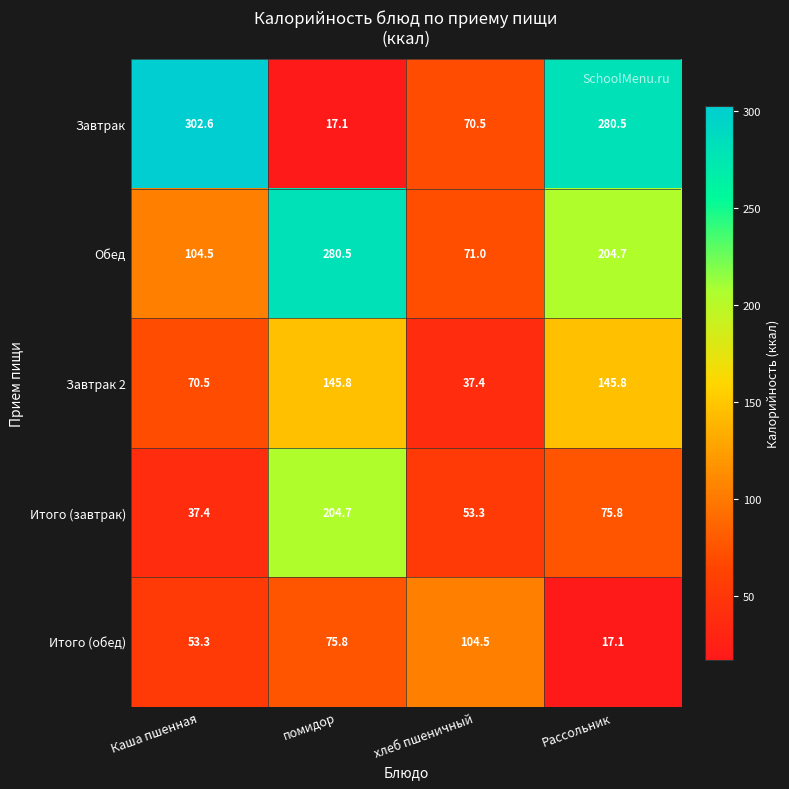

What is the total value across all series at помидор?

723.9